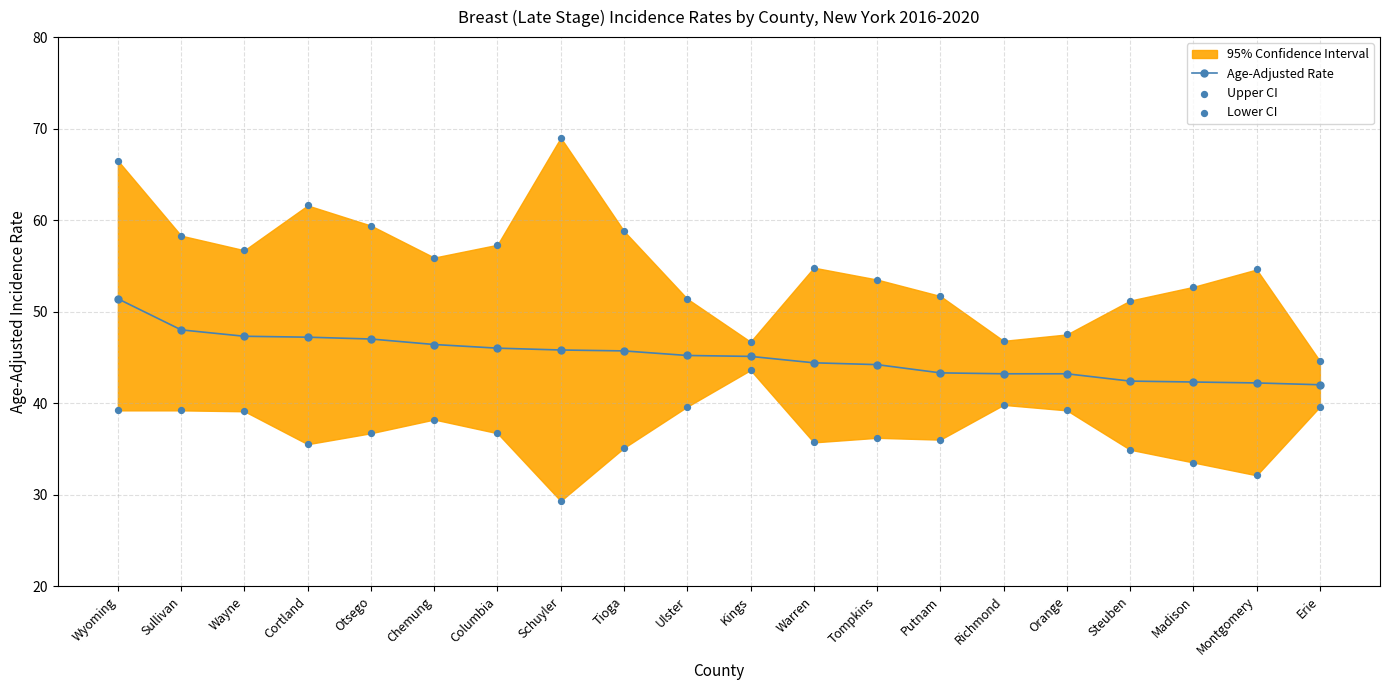

At which category is the sum across all series the highest?

Wyoming